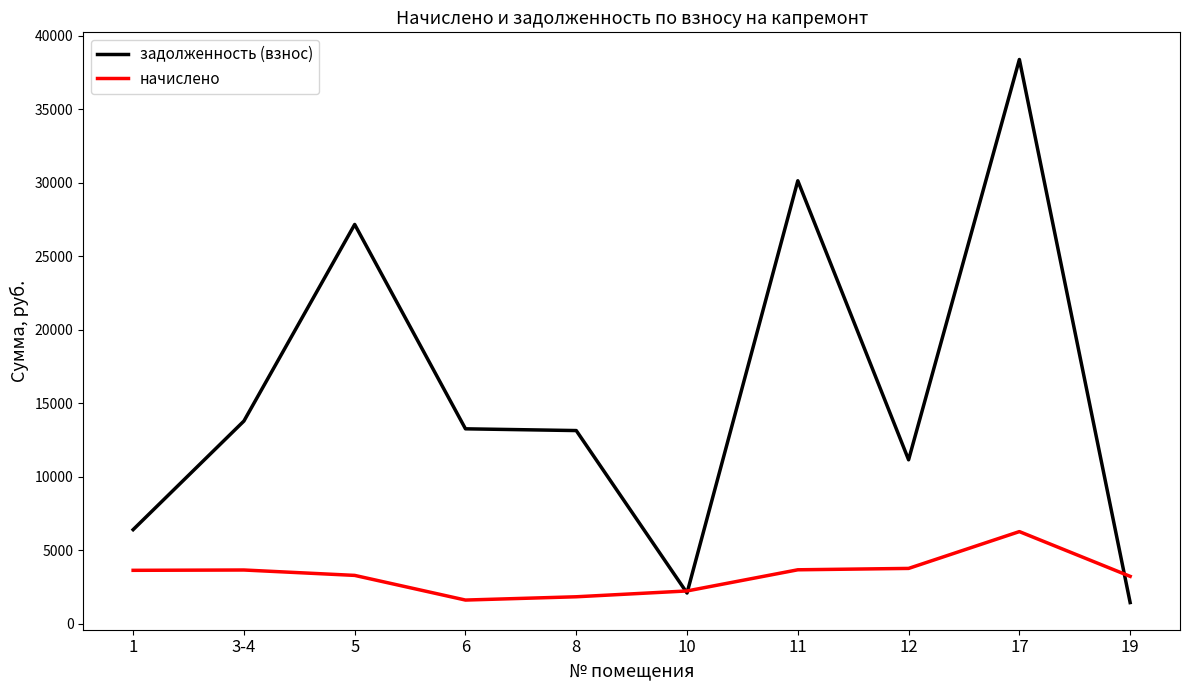

Rank the series by their maximum value, from lowest to highest.

начислено, задолженность (взнос)